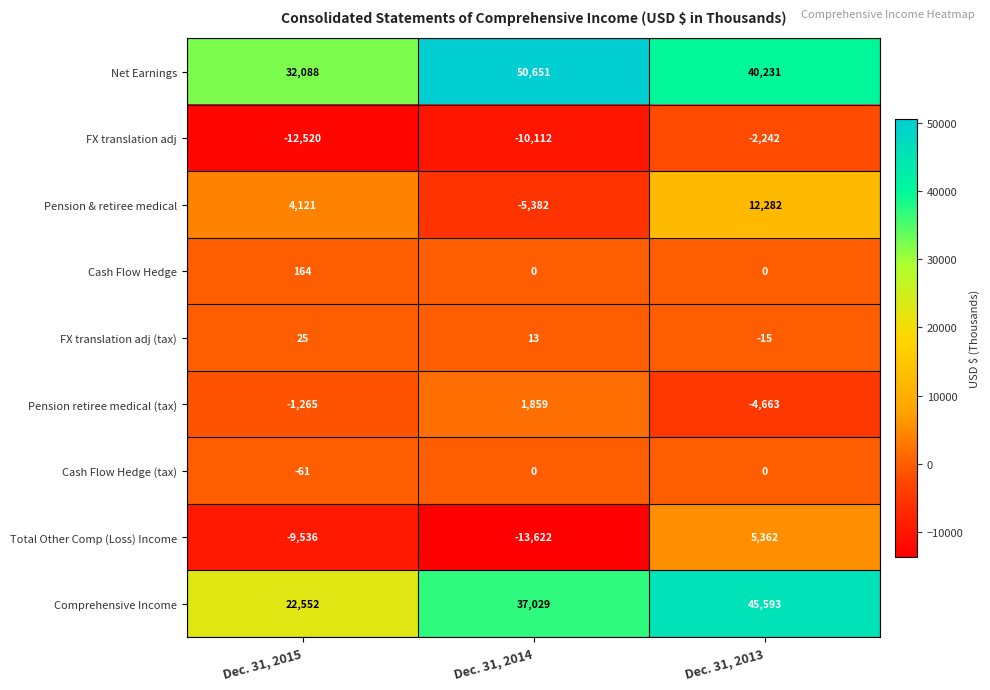

Rank the series by their maximum value, from highest to lowest.

Net Earnings, Comprehensive Income, Pension & retiree medical, Total Other Comp (Loss) Income, Pension retiree medical (tax), Cash Flow Hedge, FX translation adj (tax), Cash Flow Hedge (tax), FX translation adj